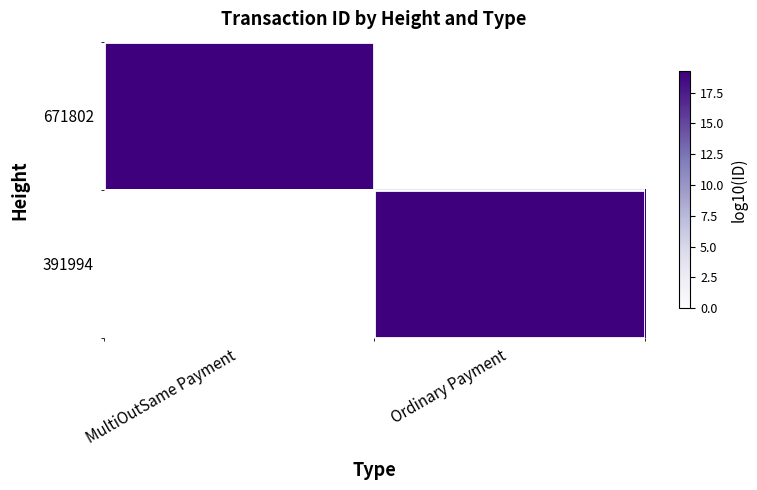

At which label does 391994 first exceed 19?

Ordinary Payment